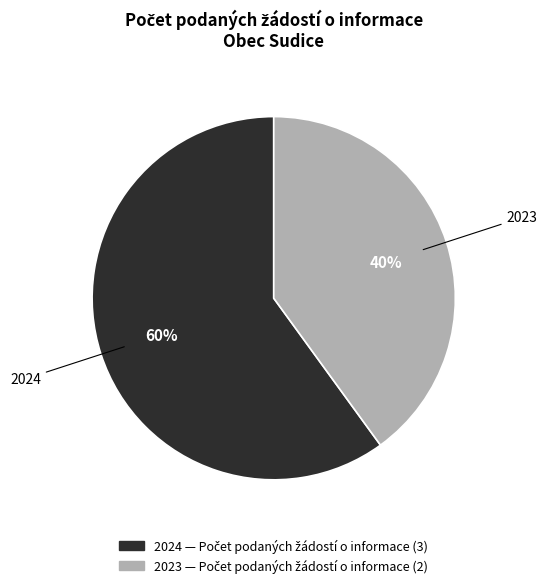

To the nearest percent, what is the difference between the largest and smallest slice percentages?

20%